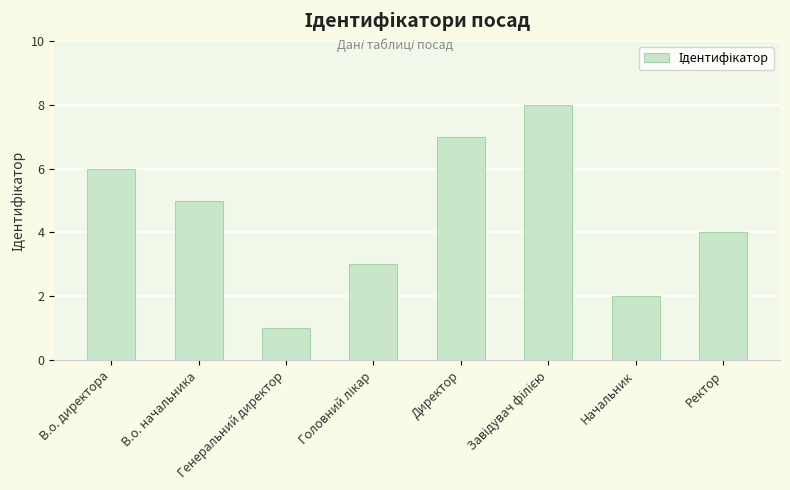

Are the bars horizontal?

No